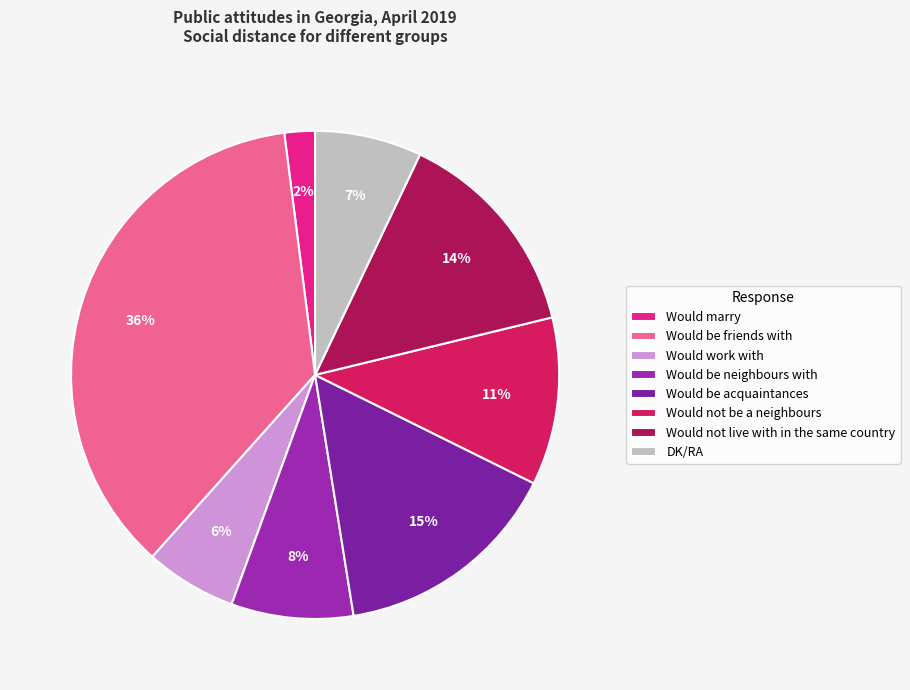

Does Would work with account for over 50% of the chart?

No